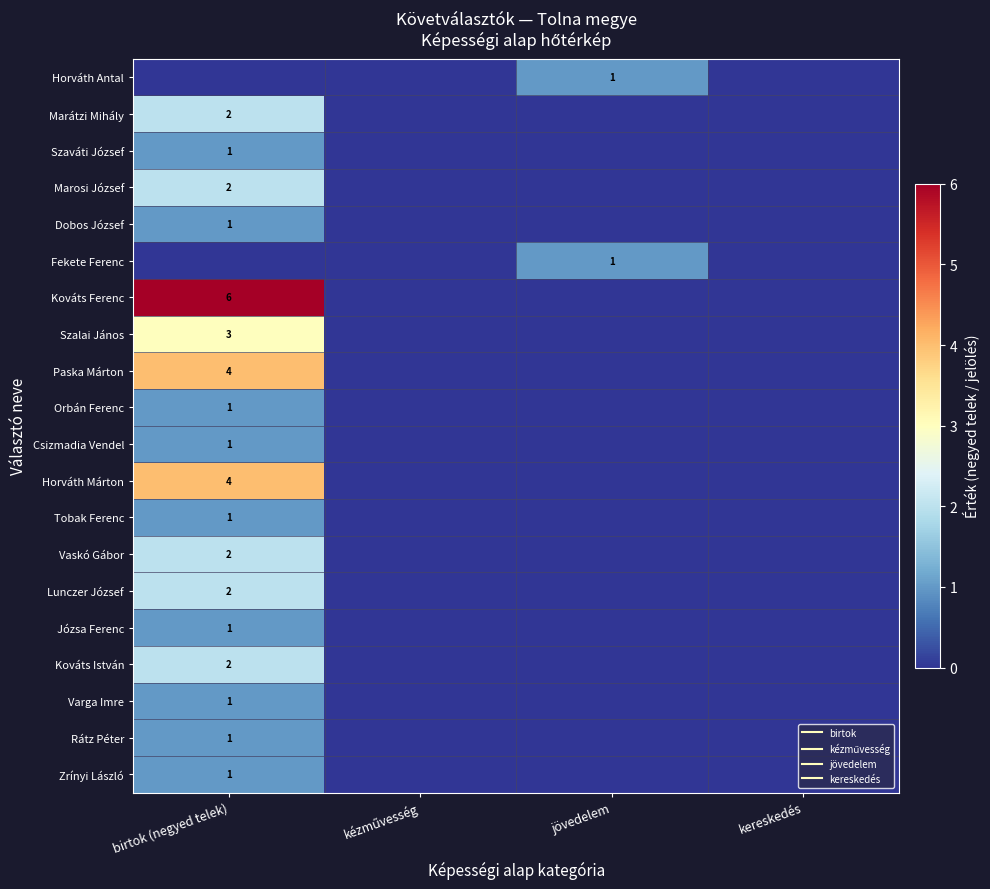

Which category has the highest value across all series?

birtok (negyed telek)